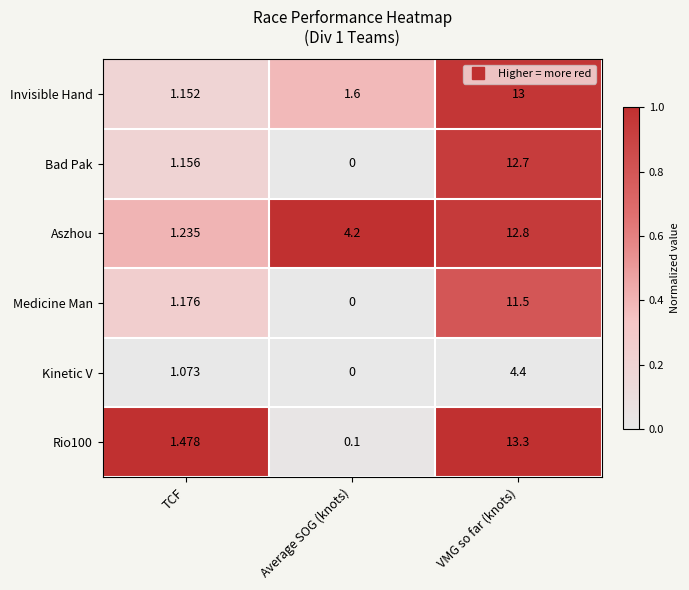

Between TCF and VMG so far (knots), which series saw the biggest shift?

Invisible Hand